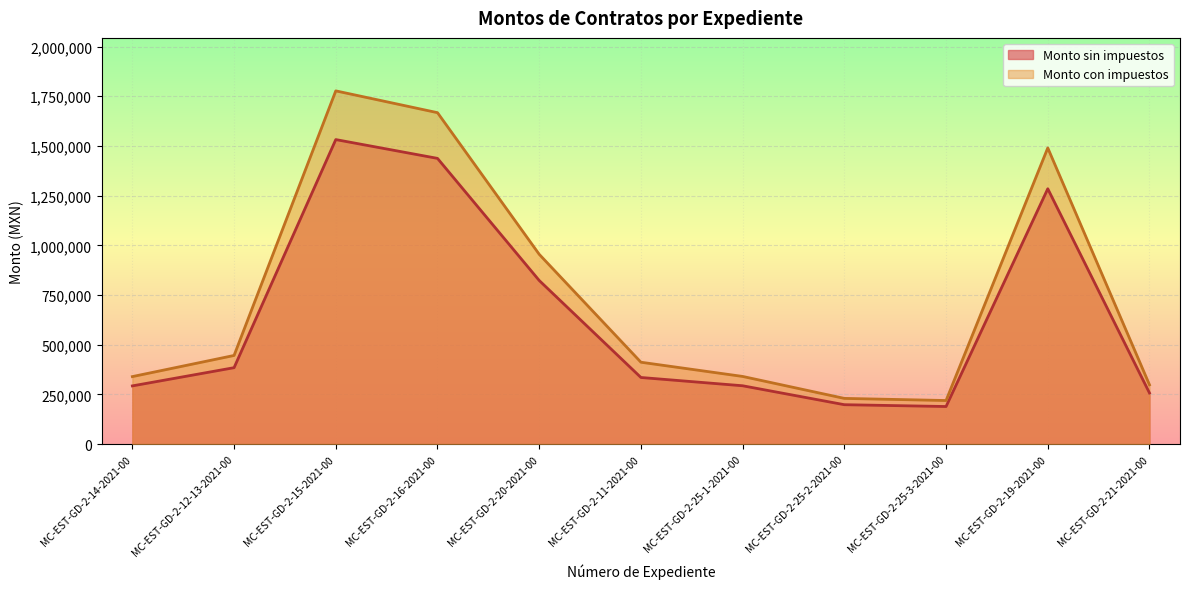

What is the difference between the Monto sin impuestos values at MC-EST-GD-2-25-2-2021-00 and MC-EST-GD-2-15-2021-00?

1334014.0